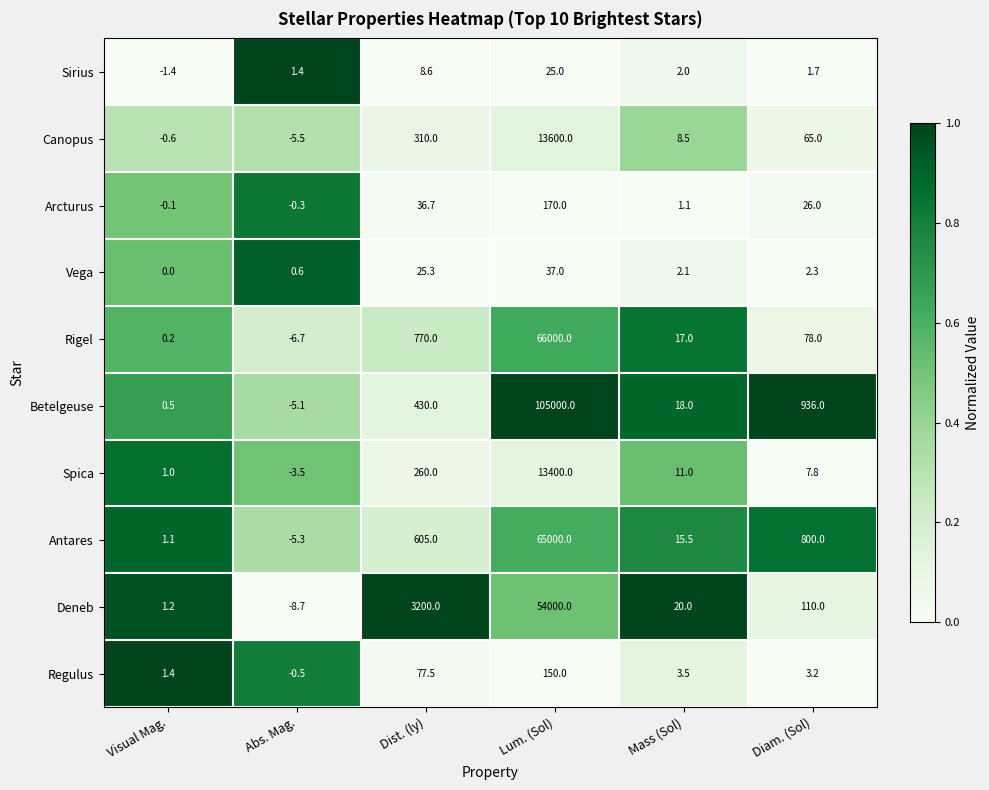

Which series changed the most between Visual Mag. and Mass (Sol)?

Deneb